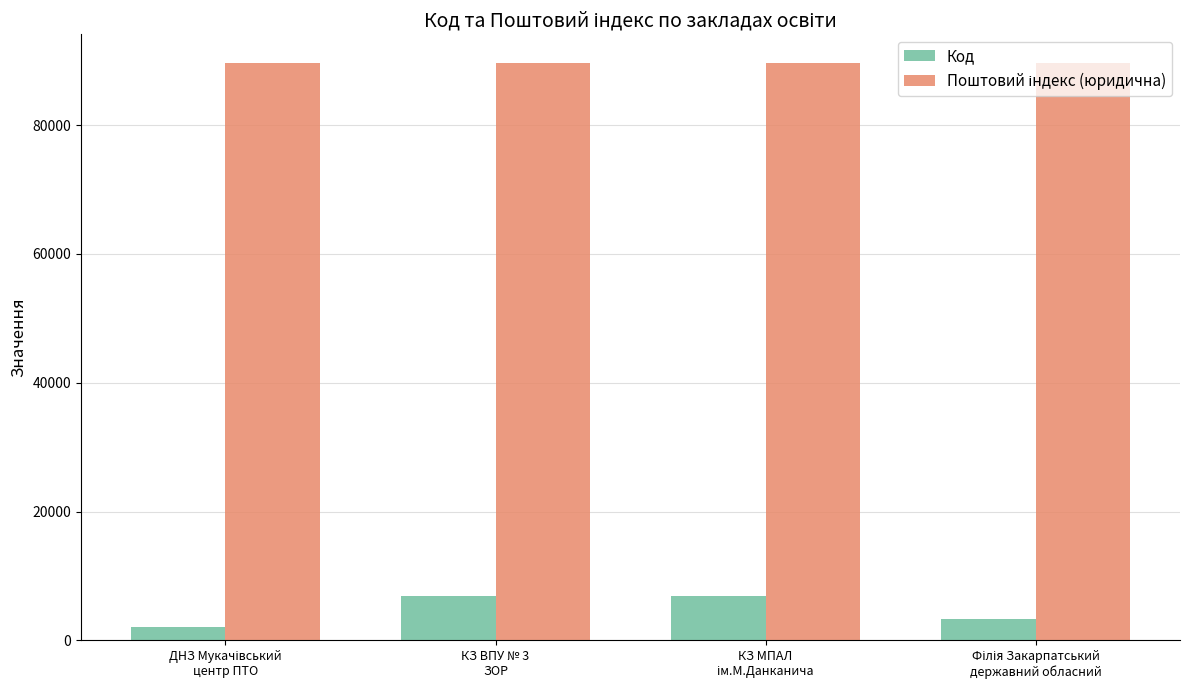

How many groups of bars are there?

4